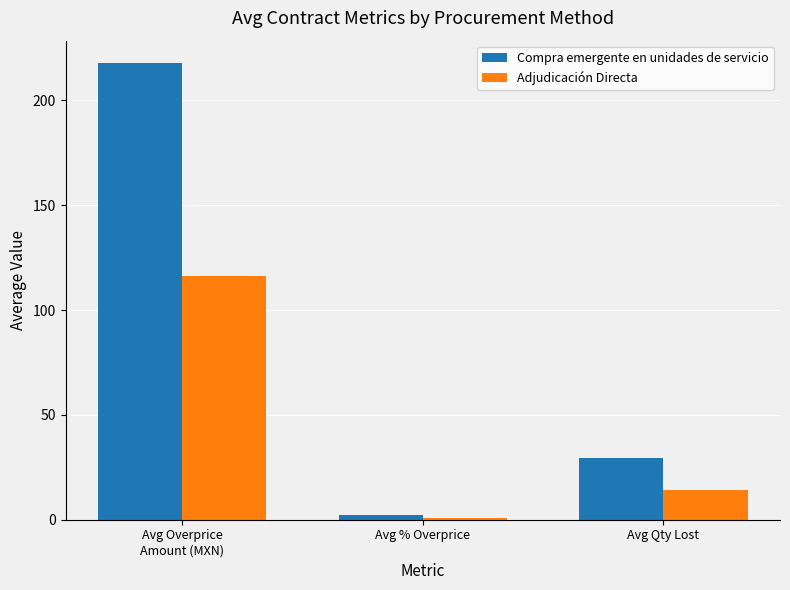

What is the sum of the Compra emergente en unidades de servicio values at Avg Qty Lost and Avg % Overprice?

31.8